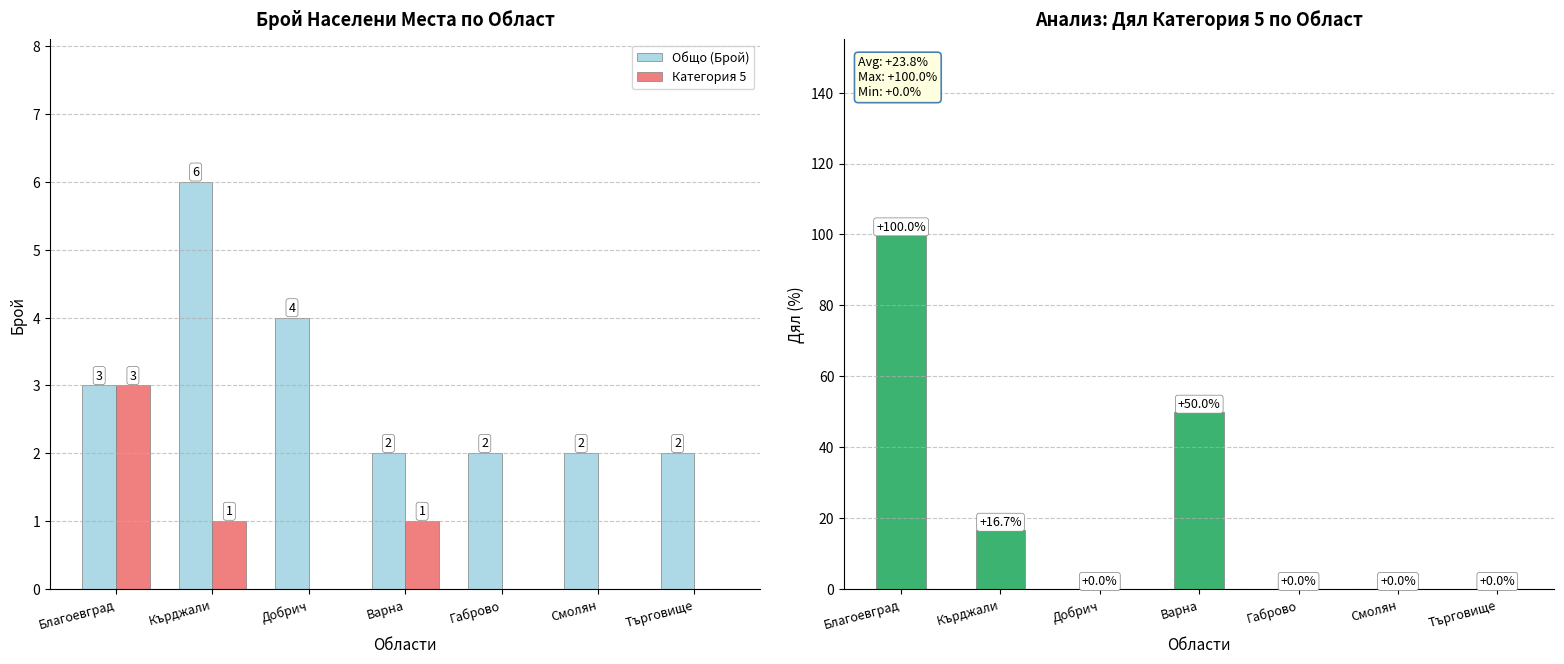

Which category has the highest value in the Общо (Брой) series?

Кърджали